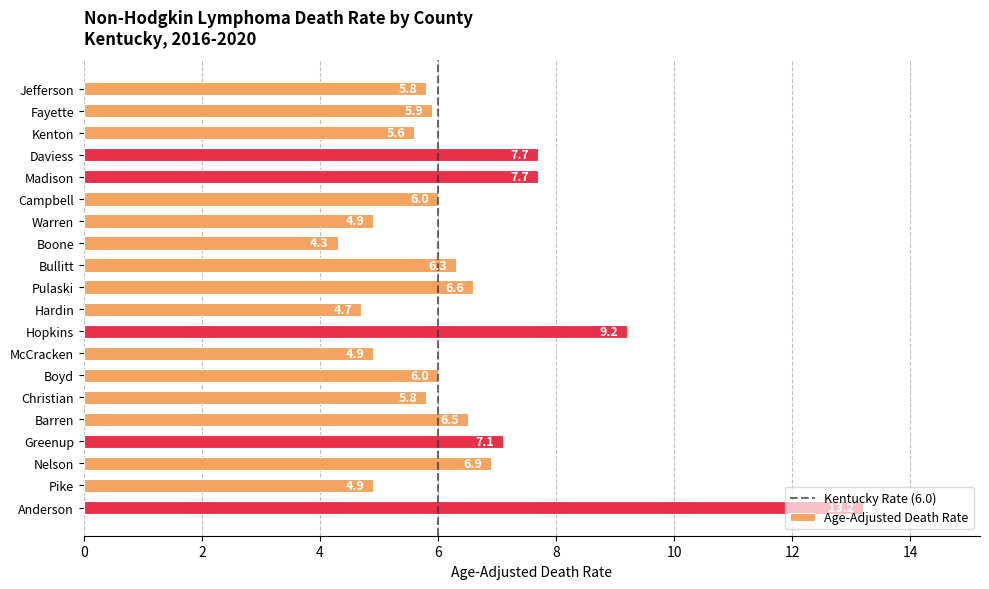

Is it true that the value at Madison is 12.1?

False